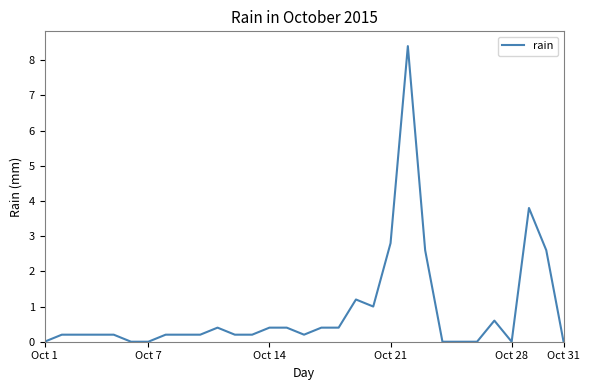

What is the maximum value shown in the chart?

8.4